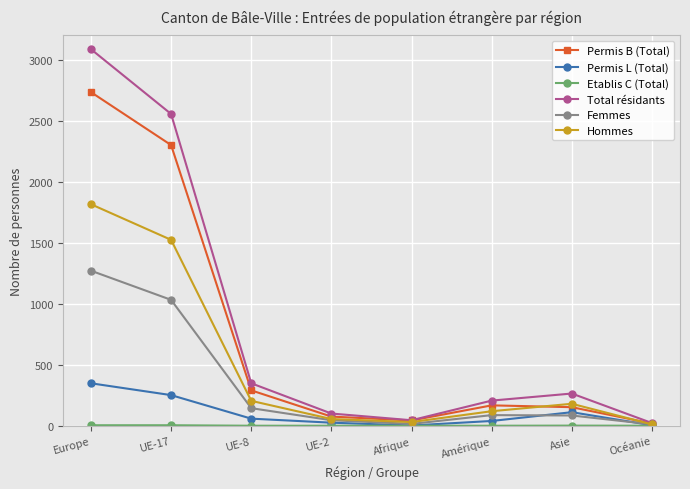

What is the total value across all series at Asie?

792